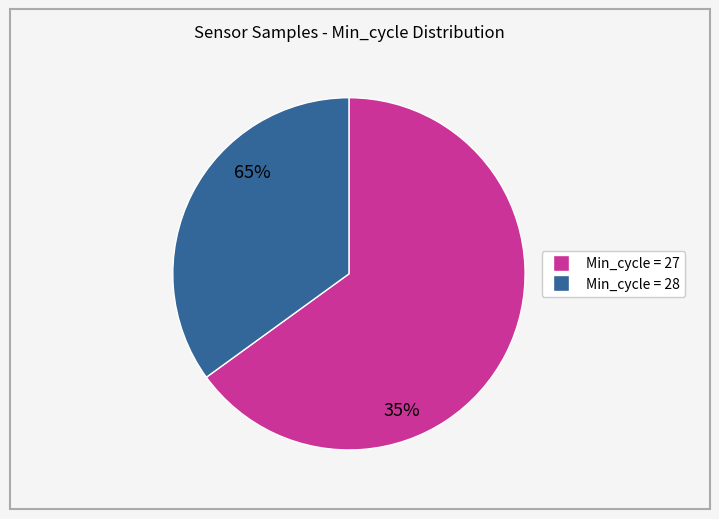

Does any single category account for the majority?

Yes